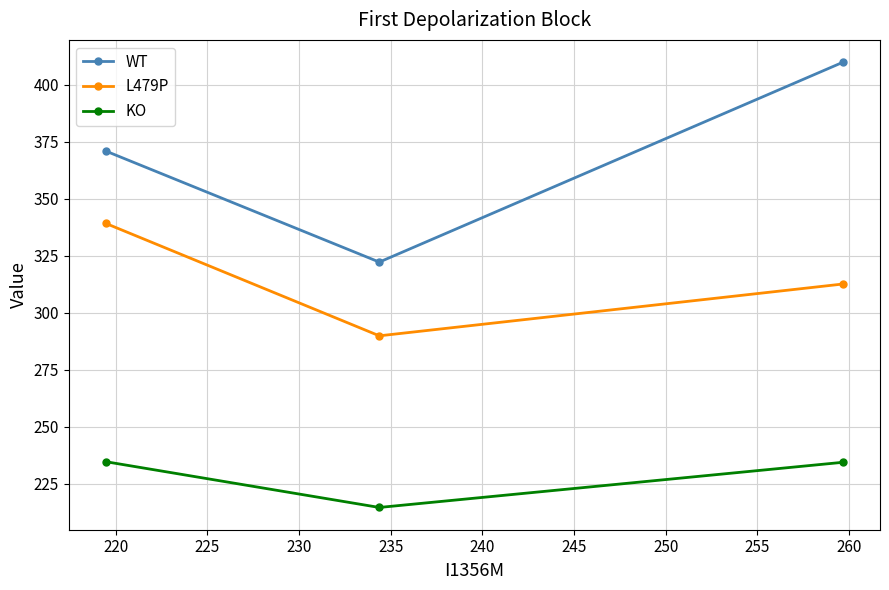

Rank the series by their average value, from highest to lowest.

WT, L479P, KO